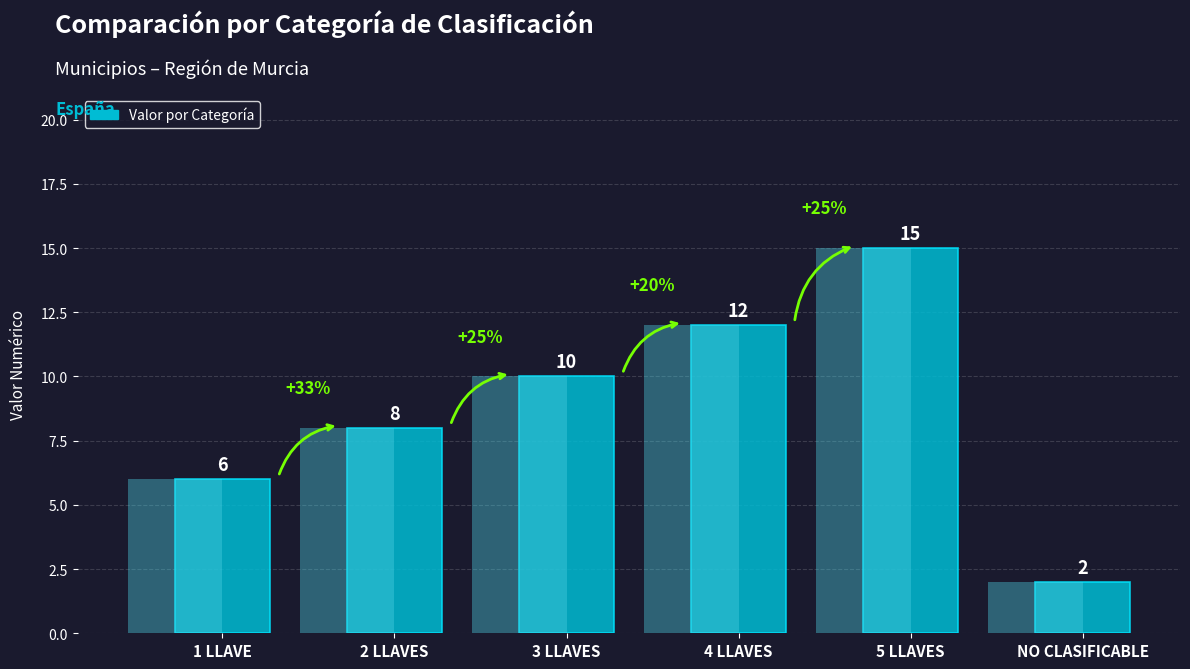

Is it true that the value at 1 LLAVE is 3?

False